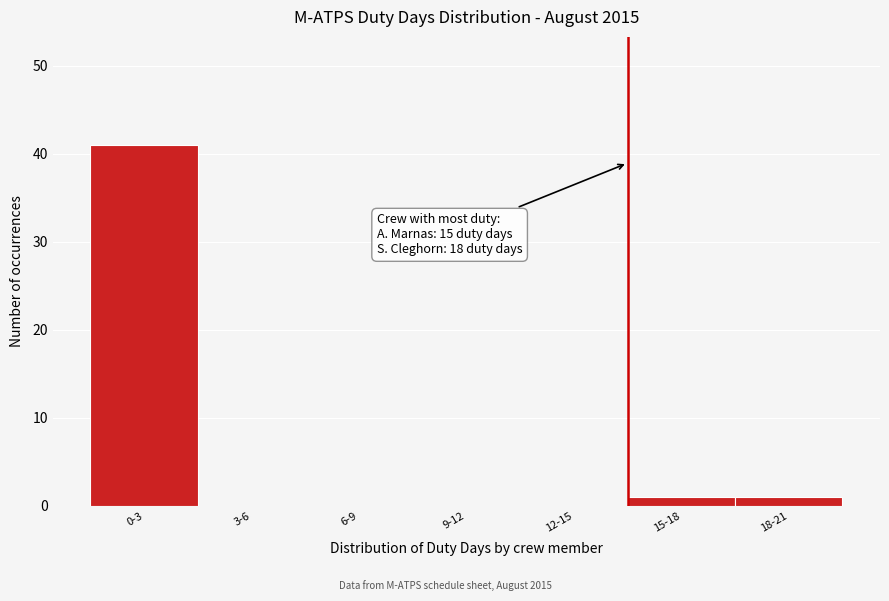

Reading left to right, extract all data points from this chart.

0-3=41	3-6=0	6-9=0	9-12=0	12-15=0	15-18=1	18-21=1